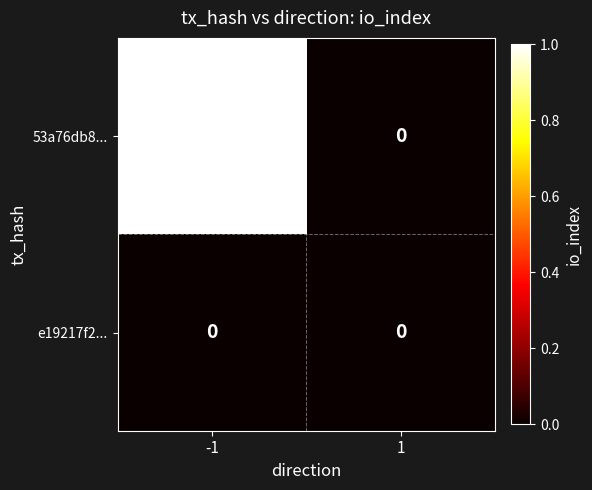

How many data points does each series have?

2